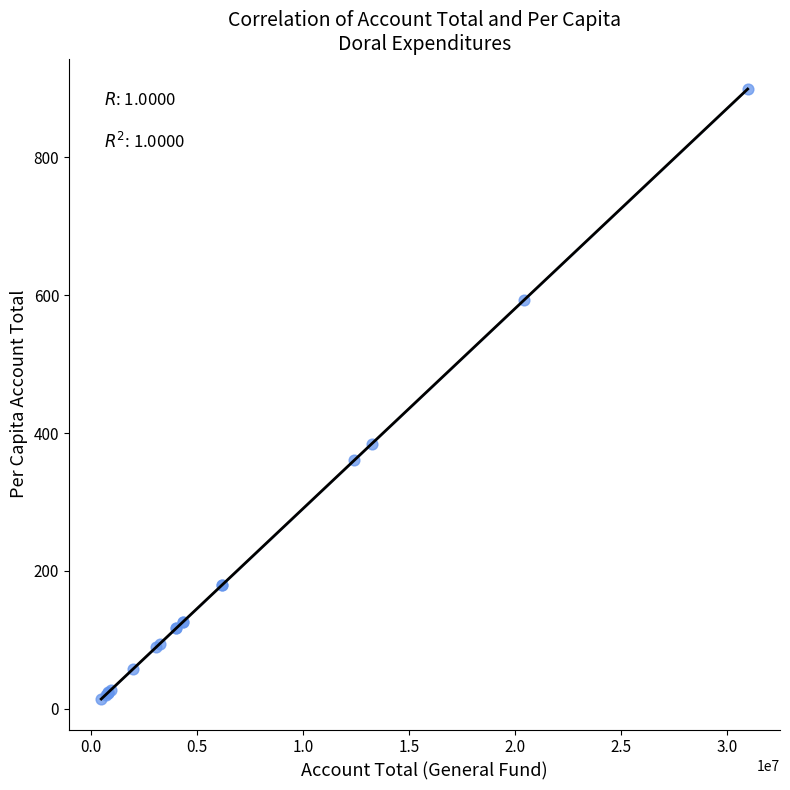

What Y value in the scatter plot is closest to 456?

384.6